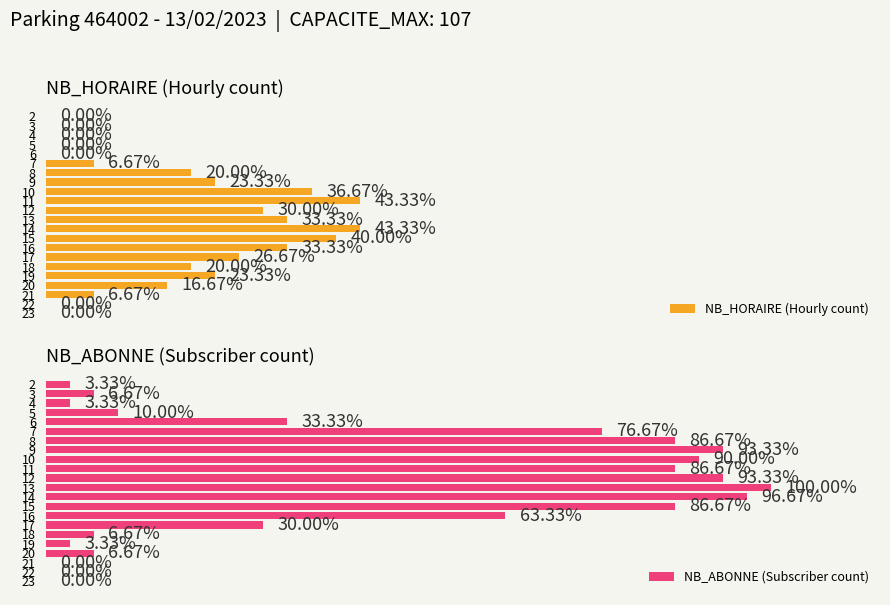

True or false: NB_HORAIRE (Hourly count) has a value of -8 at 10.

False